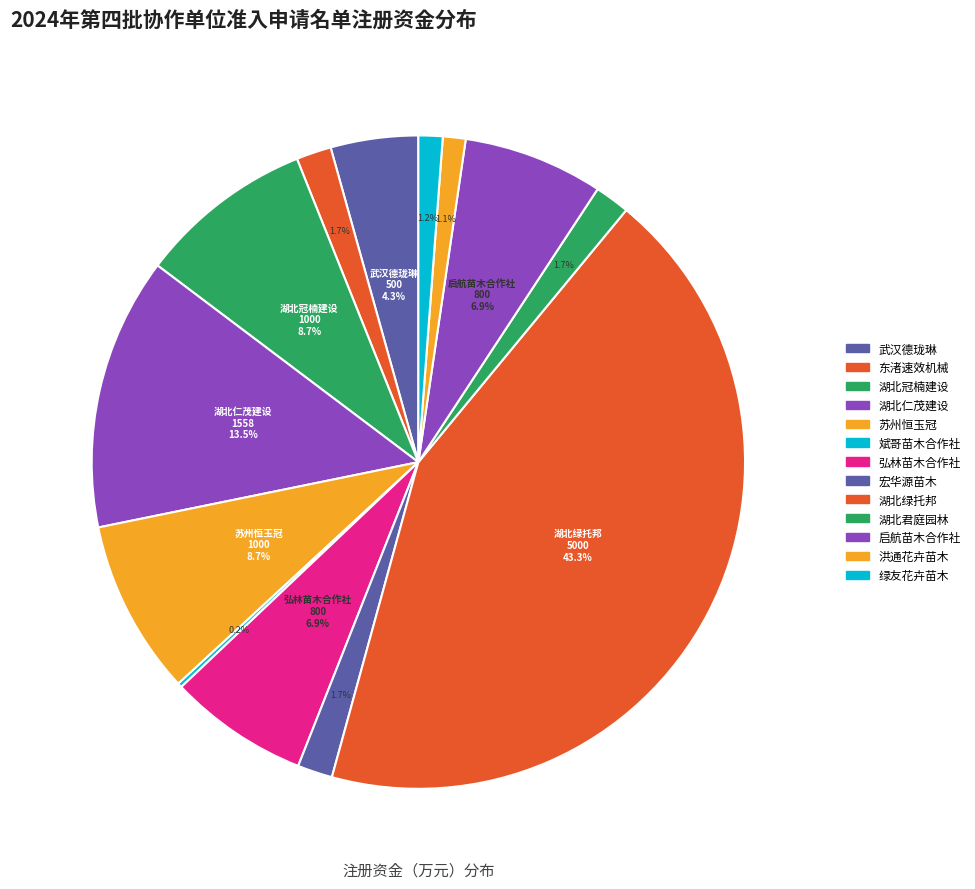

What is the smallest slice in the pie chart?

荆州市斌哥苗木专业合作社